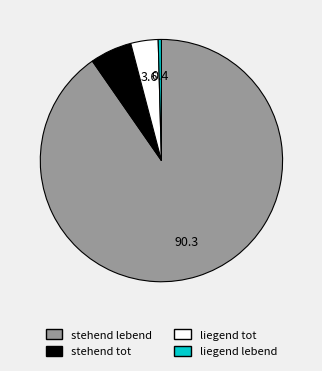

What is the ratio of the value at stehend tot to the value at liegend tot?

1.5